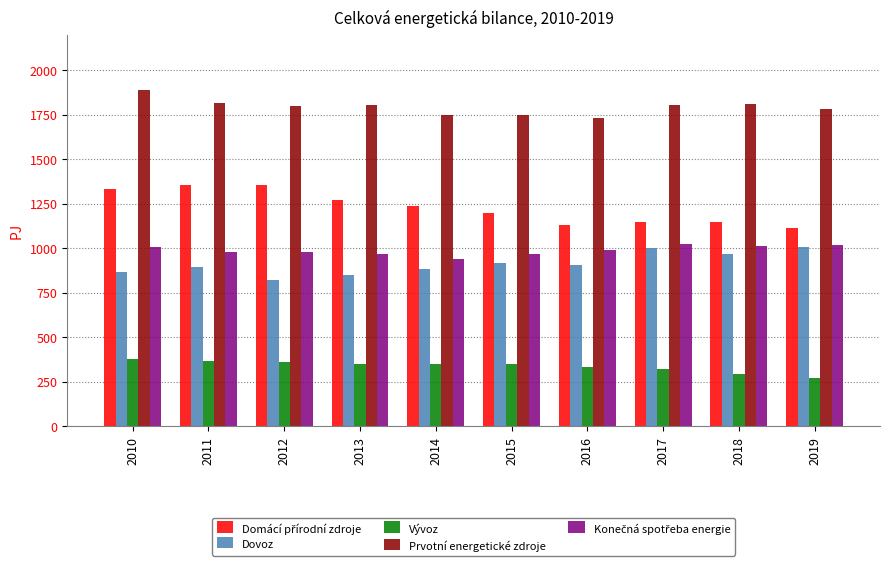

Is the value of Vývoz at 2018 greater than the value of Prvotní energetické zdroje at 2014?

No